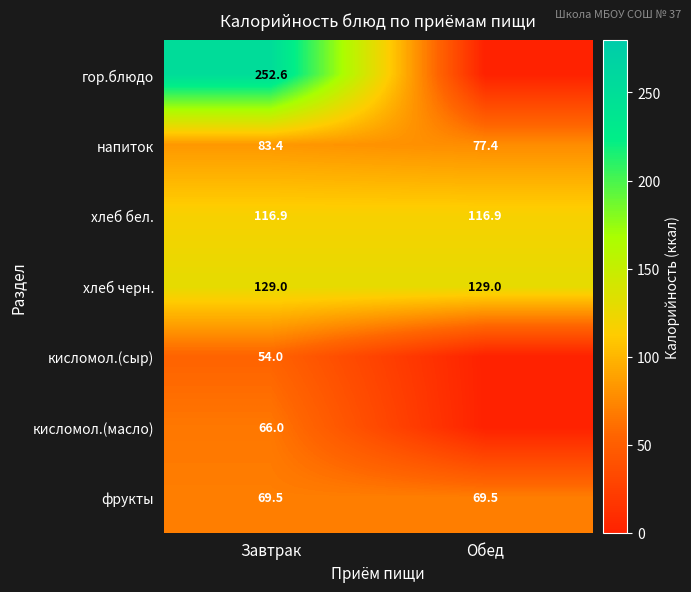

Rank the series at Завтрак from lowest to highest value.

кисломол.(сыр), кисломол.(масло), фрукты, напиток, хлеб бел., хлеб черн., гор.блюдо